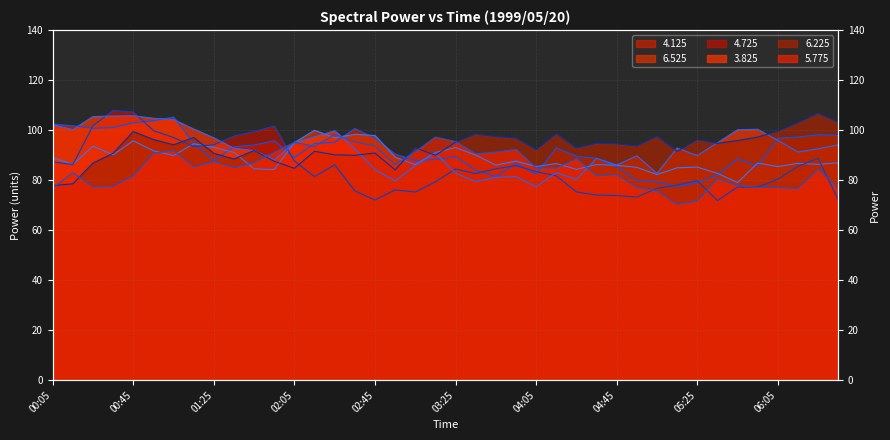

Rank the series at 05:25 from highest to lowest value.

6.225, 3.825, 6.525, 4.725, 4.125, 5.775